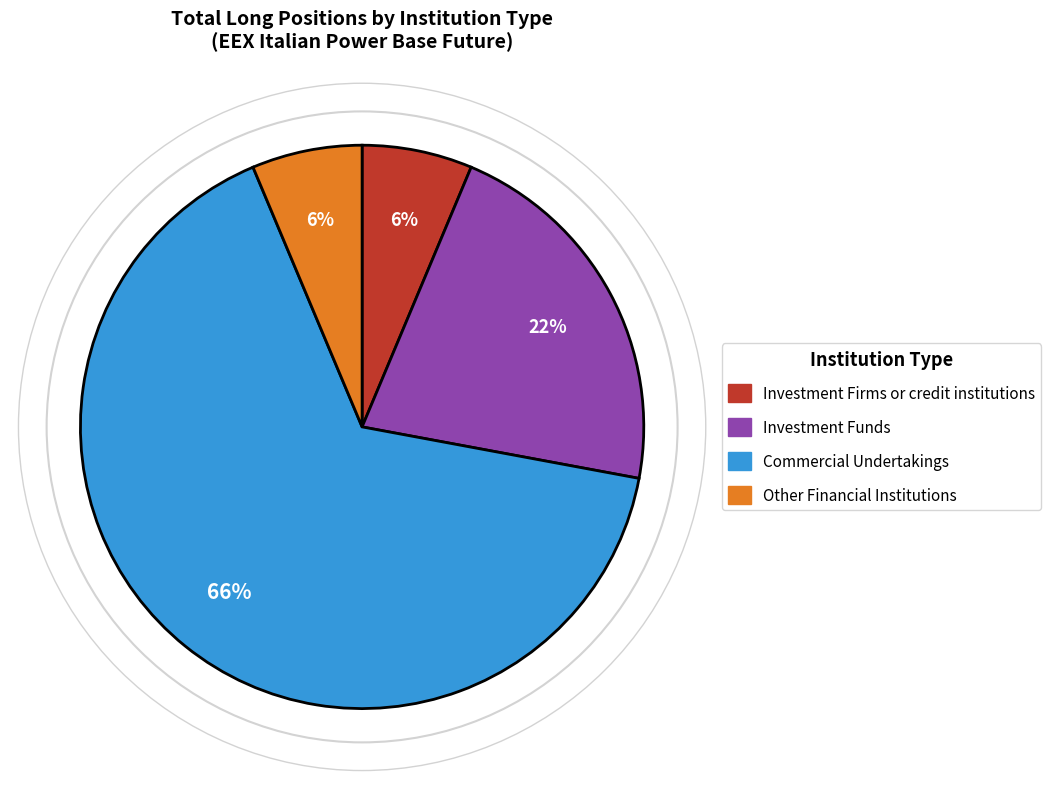

Does any single category account for the majority?

Yes